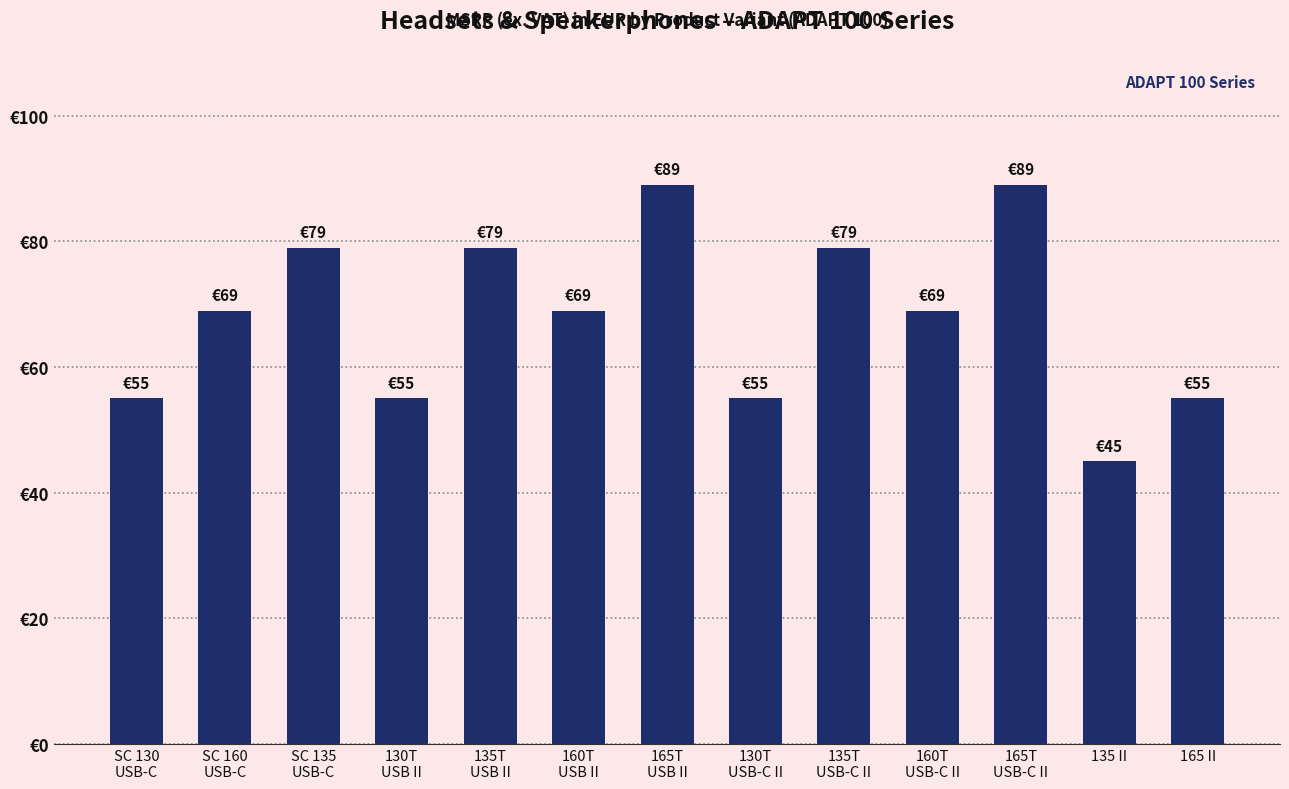

How many values are between 55 and 79?

10